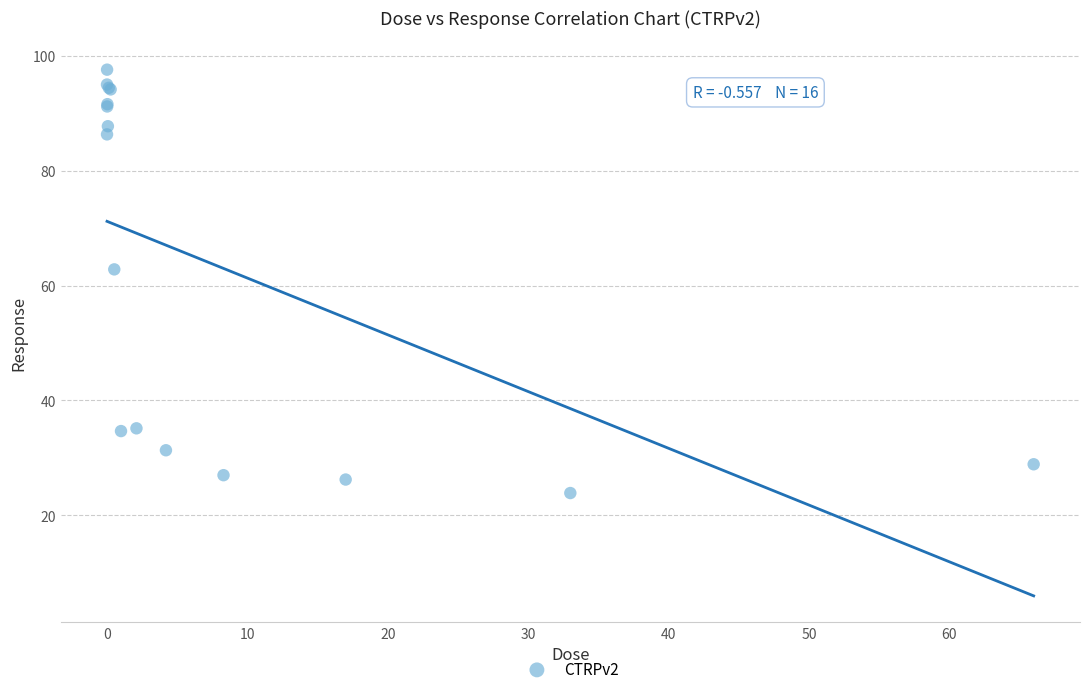

What Y value in the scatter plot is closest to 60?

62.8